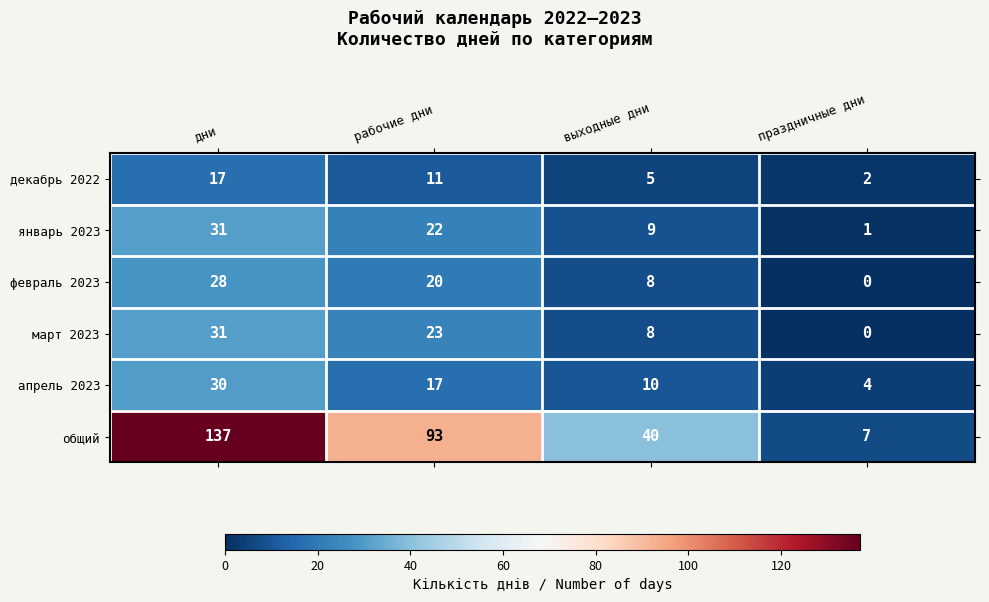

Which series changed the most between дни and выходные дни?

общий